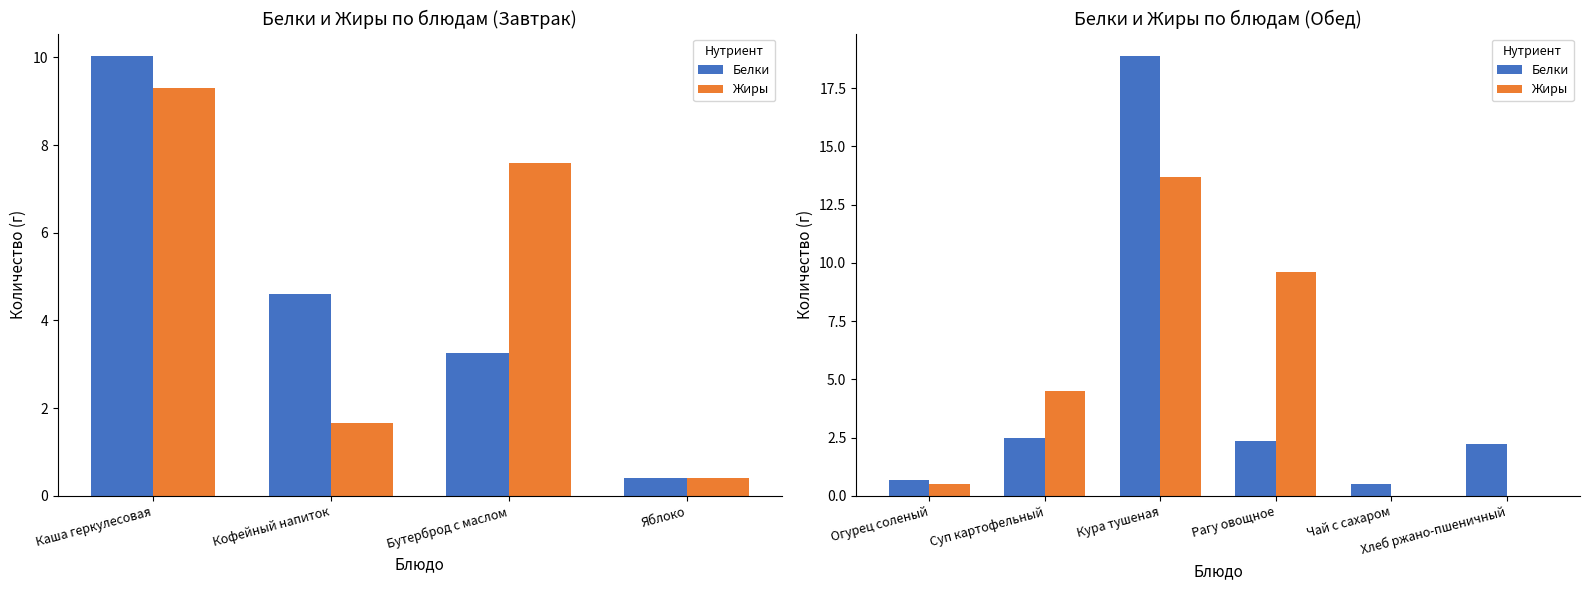

Which series has the widest spread of values?

Белки